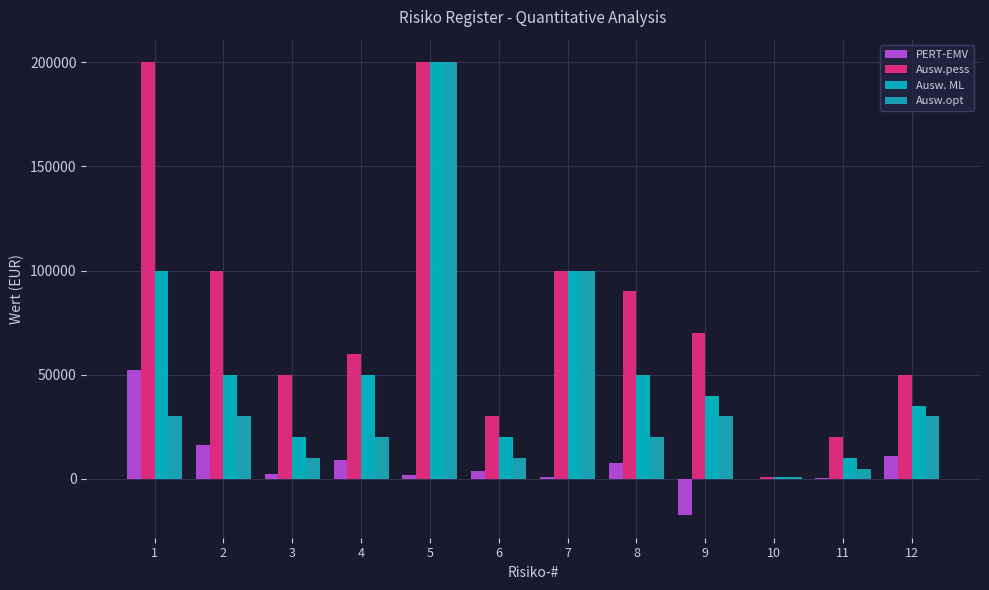

Count the number of data series in this chart.

4